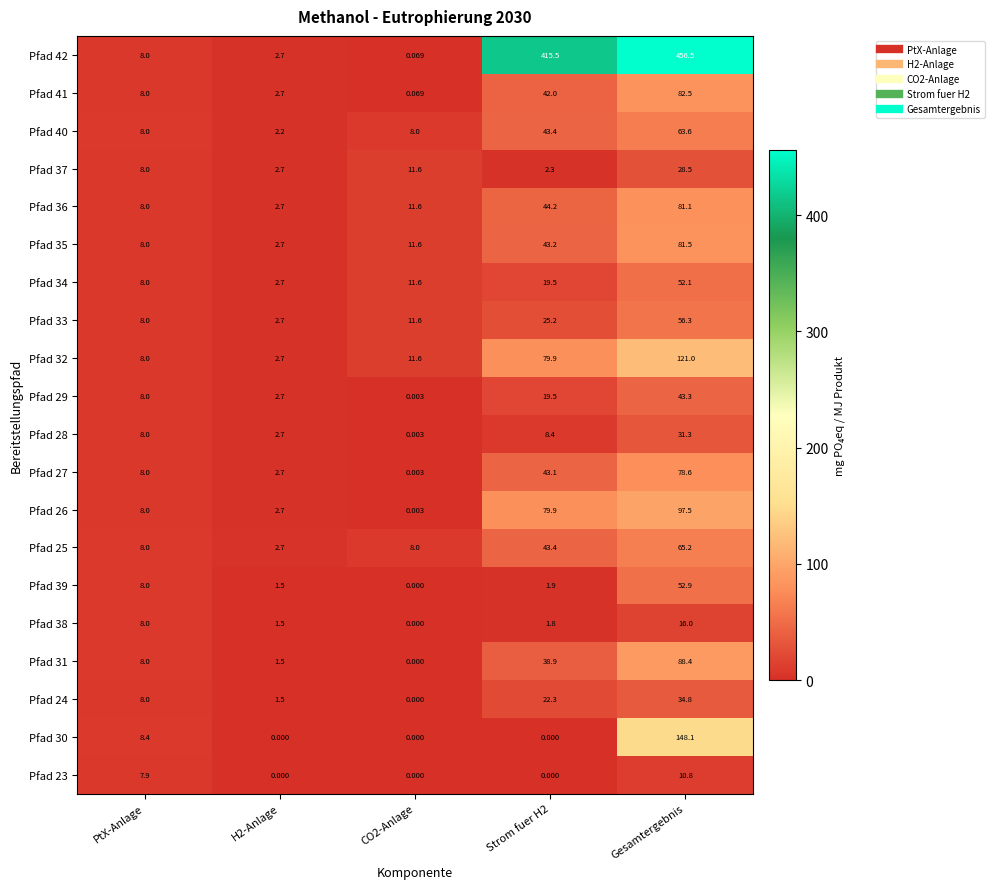

Which category has the highest value across all series?

Gesamtergebnis